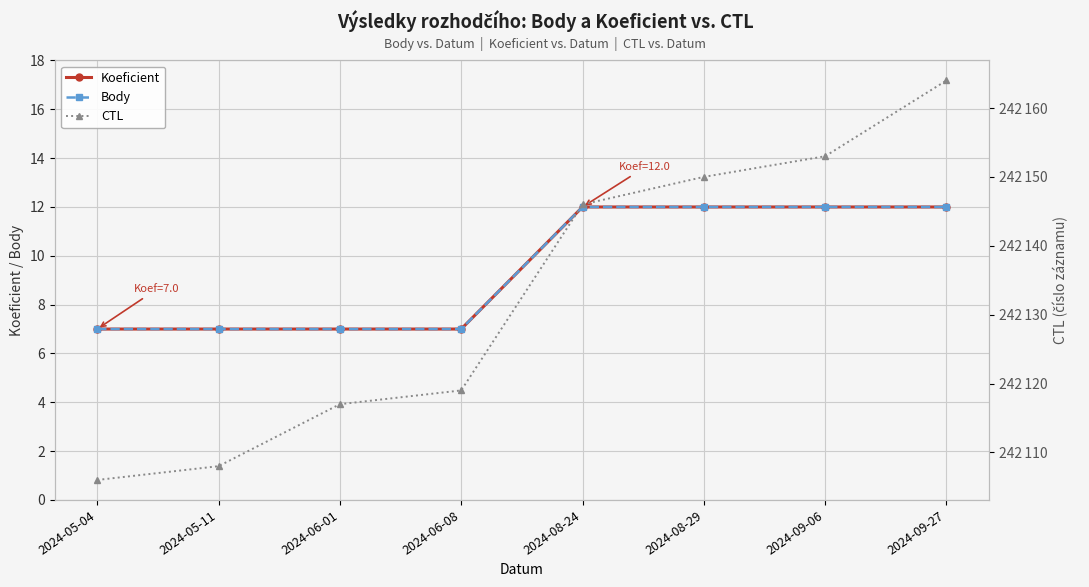

What is the highest value of the Koeficient series?

12